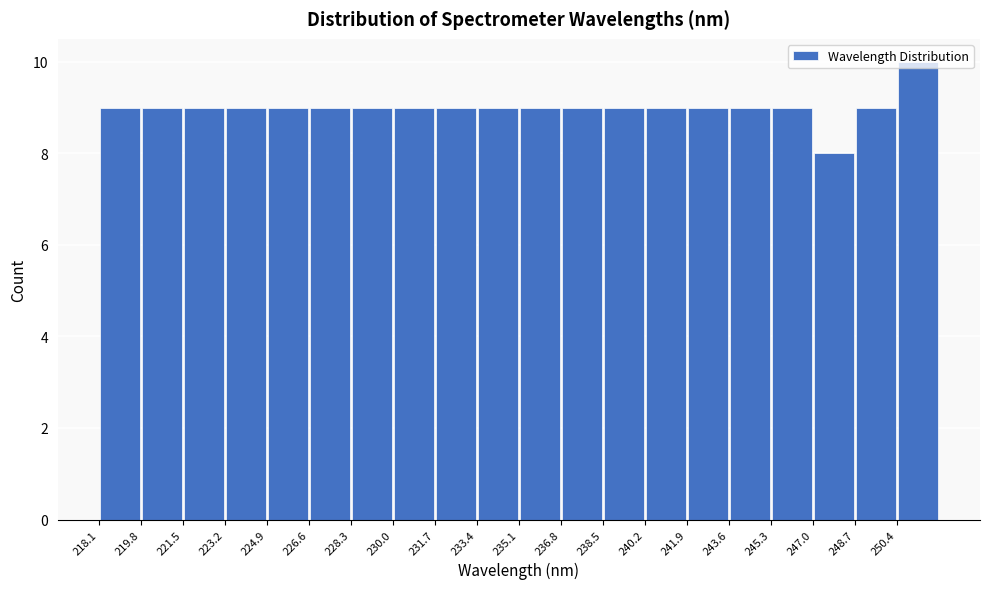

How tall is the bar that spans 228.2 to 230.0 on the x-axis? Neither the bar edges nor the heights are printed on the chart, so give them approximately, as read against the axes.

9